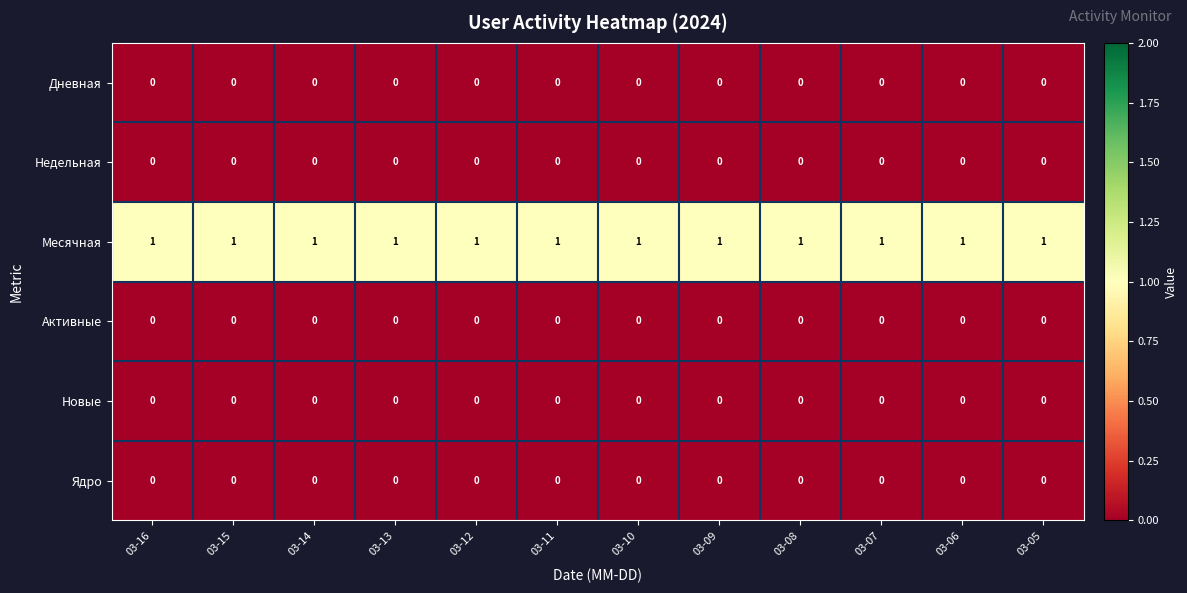

What is the total value across all series at 03-09?

1